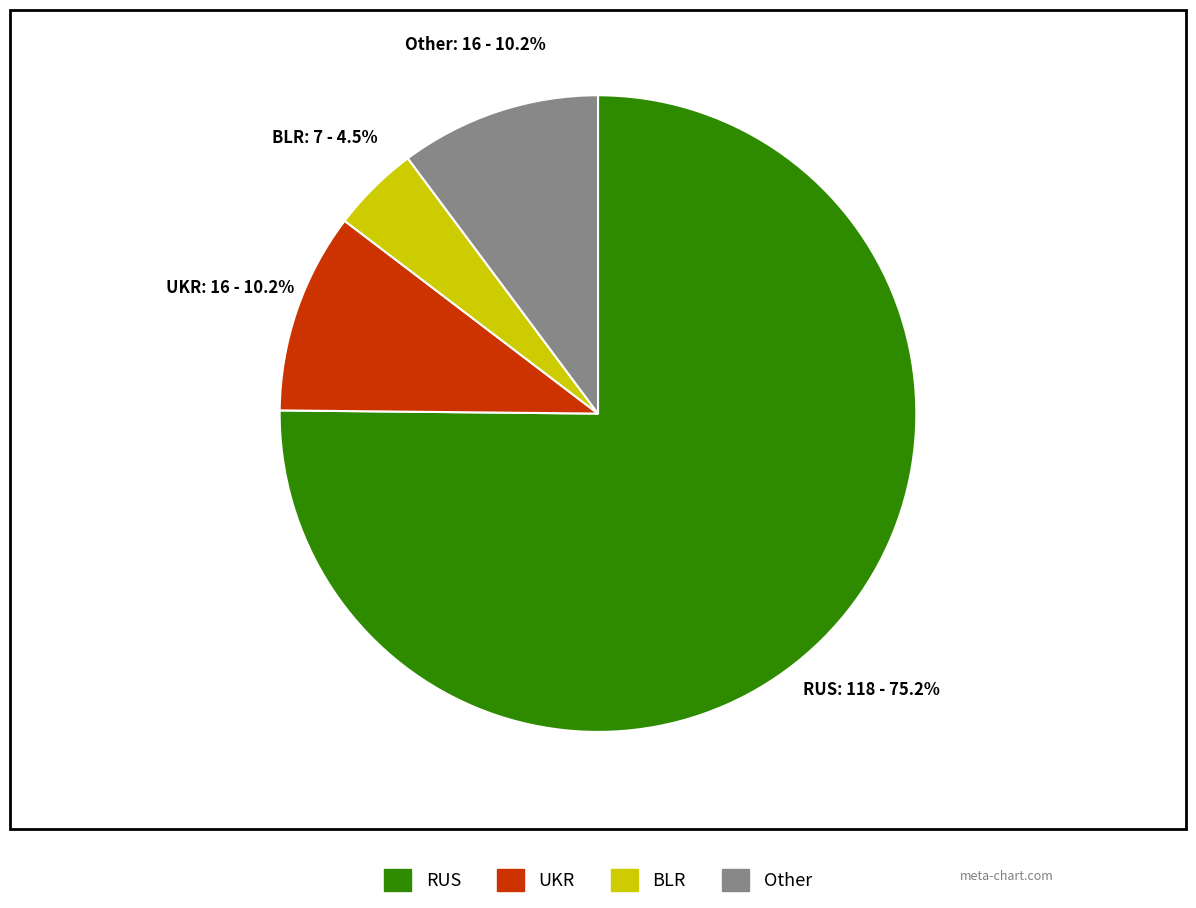

Combined, what portion of the pie is UKR and Other?

20.4%